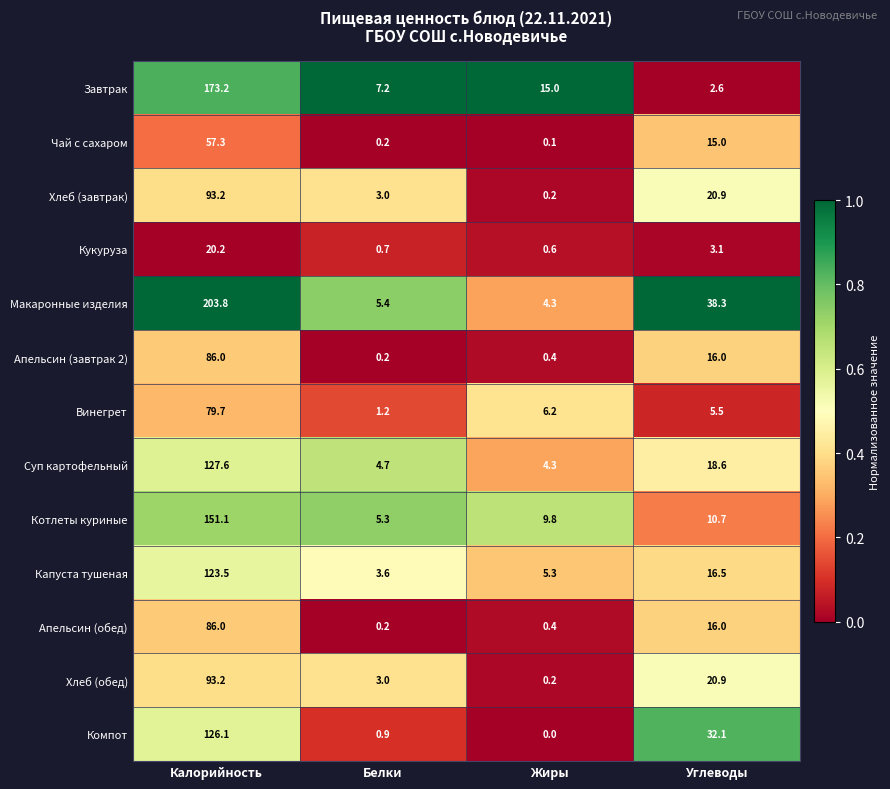

What is the difference between the Винегрет values at Углеводы and Белки?

4.3